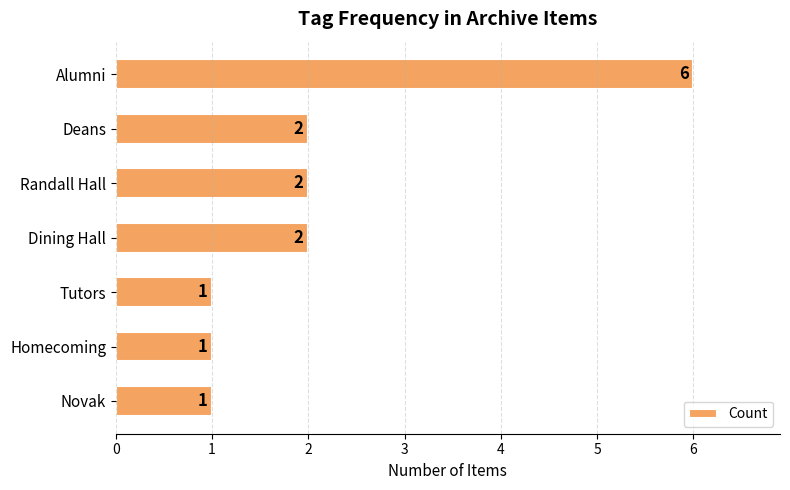

How many bars are there in total?

7